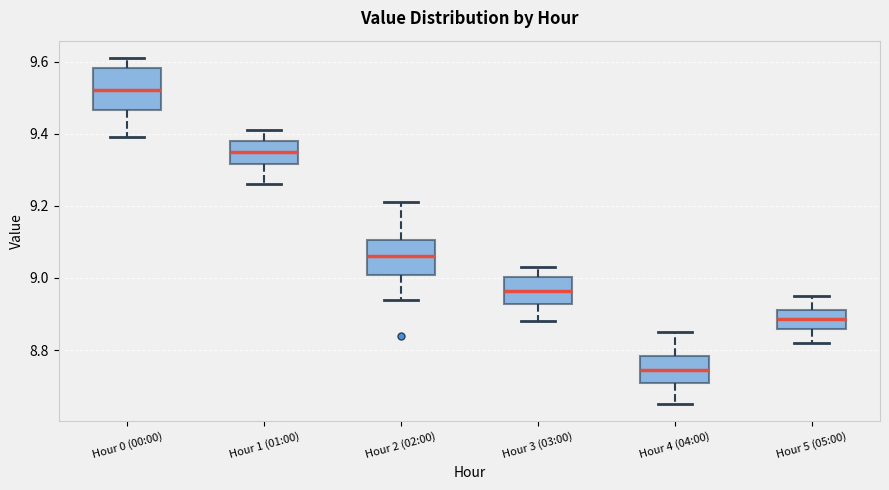

Reading left to right, read every box against the y-axis: the position of its median line, the range the box covers, and the ends of its whiskers. The values are not printed on the chart, so give them approximately, as read against the axis.

Hour 0 (00:00): median 9.52, box 9.46 to 9.58, whiskers 9.40 to 9.62
Hour 1 (01:00): median 9.36, box 9.32 to 9.38, whiskers 9.26 to 9.42
Hour 2 (02:00): median 9.06, box 9.00 to 9.10, whiskers 8.94 to 9.22
Hour 3 (03:00): median 8.96, box 8.92 to 9.00, whiskers 8.88 to 9.04
Hour 4 (04:00): median 8.74, box 8.70 to 8.78, whiskers 8.66 to 8.86
Hour 5 (05:00): median 8.88, box 8.86 to 8.92, whiskers 8.82 to 8.96